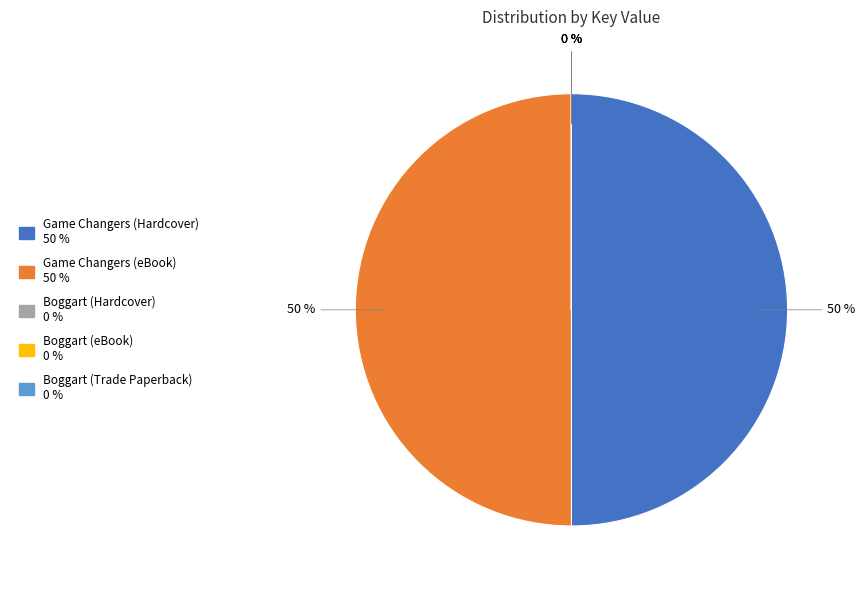

To the nearest percent, what portion does Game Changers (eBook) represent?

50%